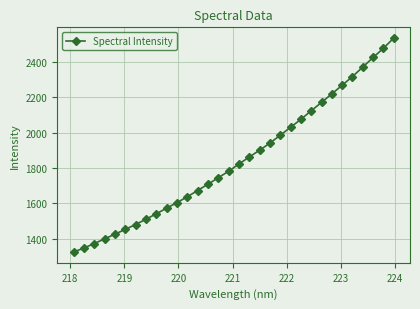

True or false: there are more than 0 points higher than both neighbors.

False